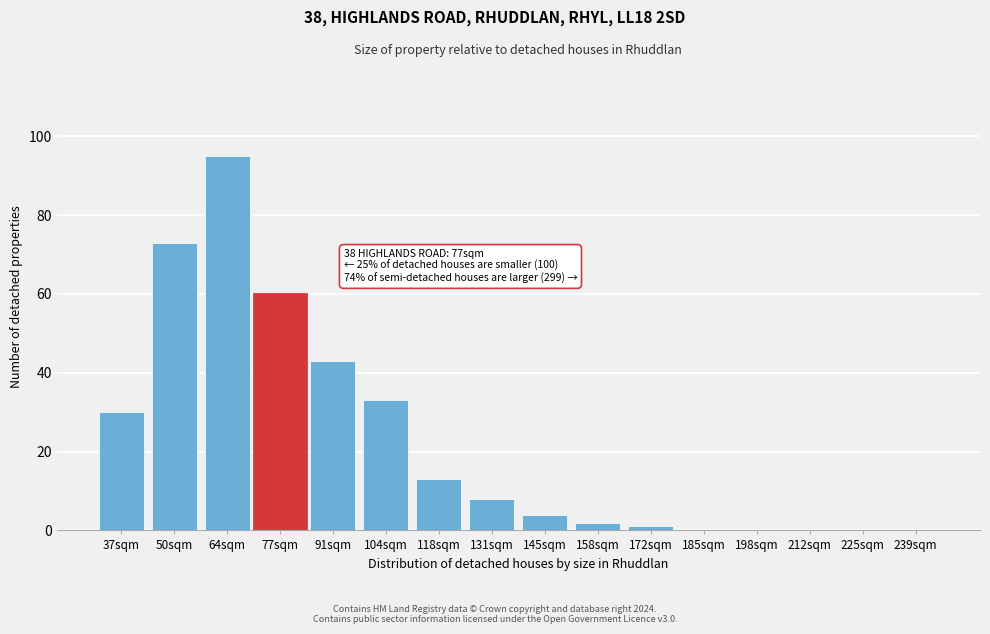

Reading left to right, what are all the values shown in this chart?

37sqm=30	50sqm=73	64sqm=95	77sqm=60	91sqm=43	104sqm=33	118sqm=13	131sqm=8	145sqm=4	158sqm=2	172sqm=1	185sqm=0	198sqm=0	212sqm=0	225sqm=0	239sqm=0